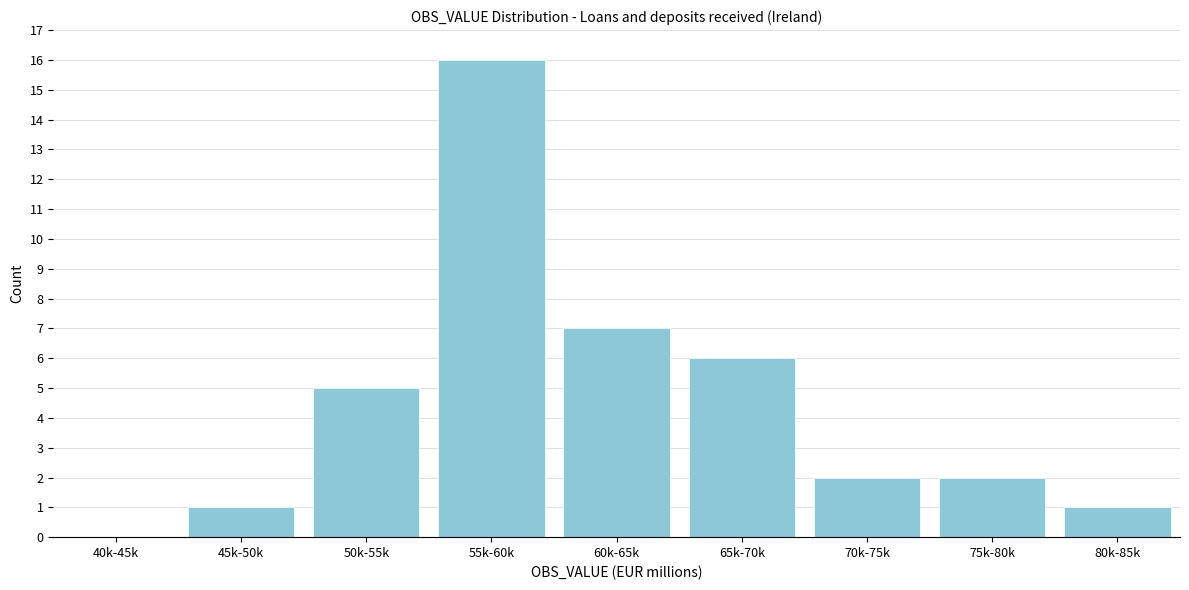

Reading left to right, list all the values displayed in this chart.

40k-45k=0	45k-50k=1	50k-55k=5	55k-60k=16	60k-65k=7	65k-70k=6	70k-75k=2	75k-80k=2	80k-85k=1